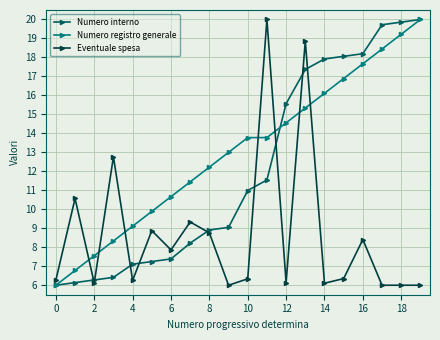

What is the value of the Eventuale spesa point at the 13th from the left?

6.1